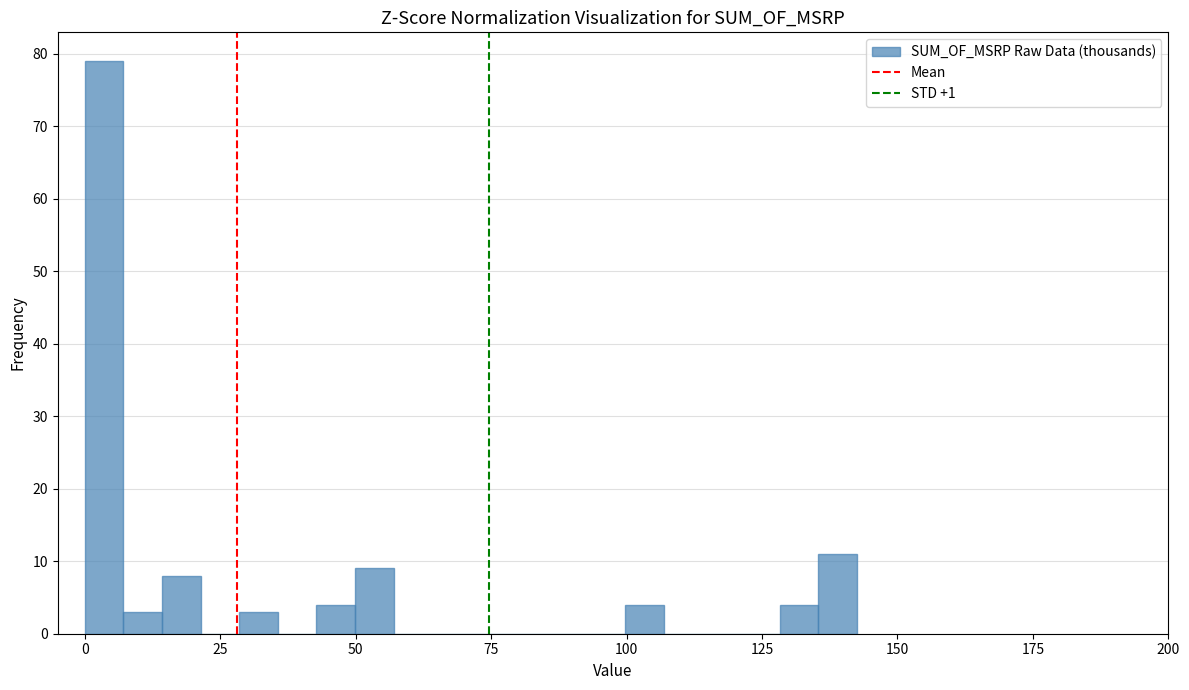

Read against the x-axis, roughly where is the centre of the tallest bar?

5